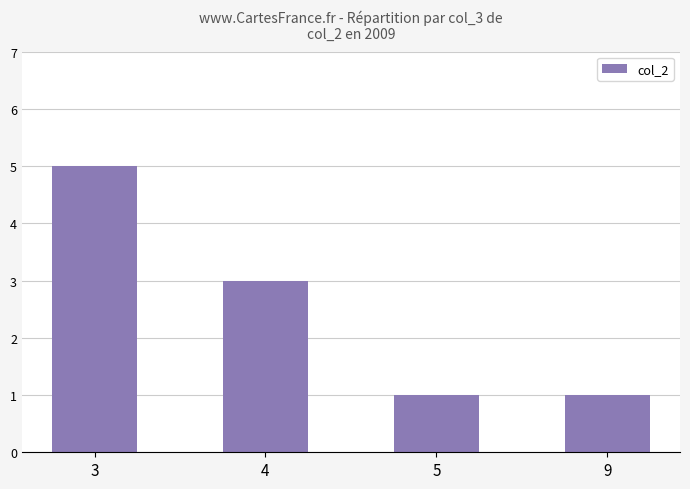

What is the difference between the maximum and second lowest values?

4